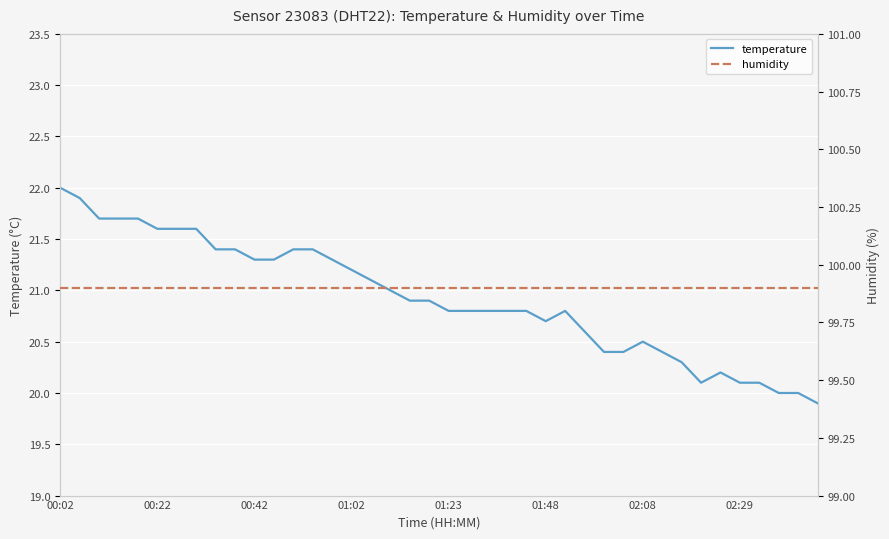

What is the maximum value for temperature?

22.0